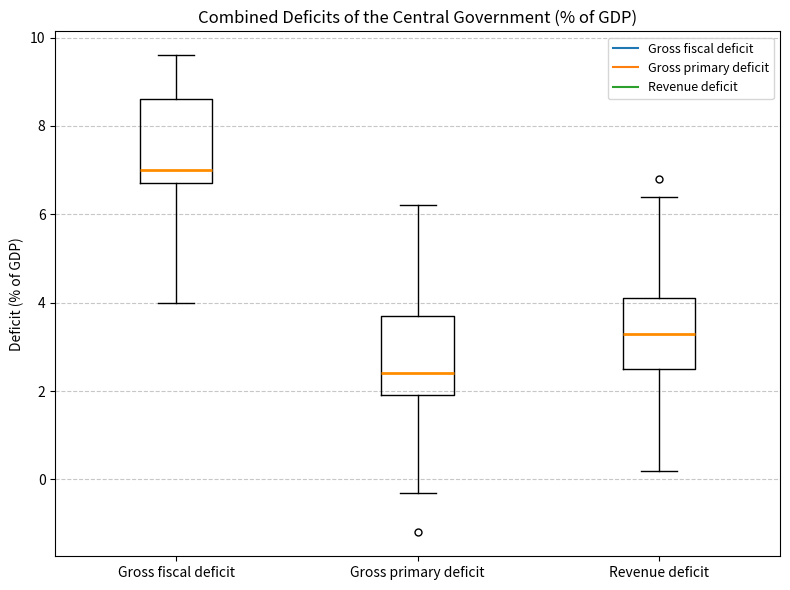

Reading left to right, transcribe this box plot: for each box, give where its median line is, the range the box spans, and where its two whiskers end, as read against the y-axis. The values are not printed on the chart, so give them approximately, as read against the axis.

Gross fiscal deficit: median 7.0, box 6.8 to 8.6, whiskers 4.0 to 9.6
Gross primary deficit: median 2.4, box 2.0 to 3.8, whiskers -0.2 to 6.2
Revenue deficit: median 3.4, box 2.6 to 4.2, whiskers 0.2 to 6.4